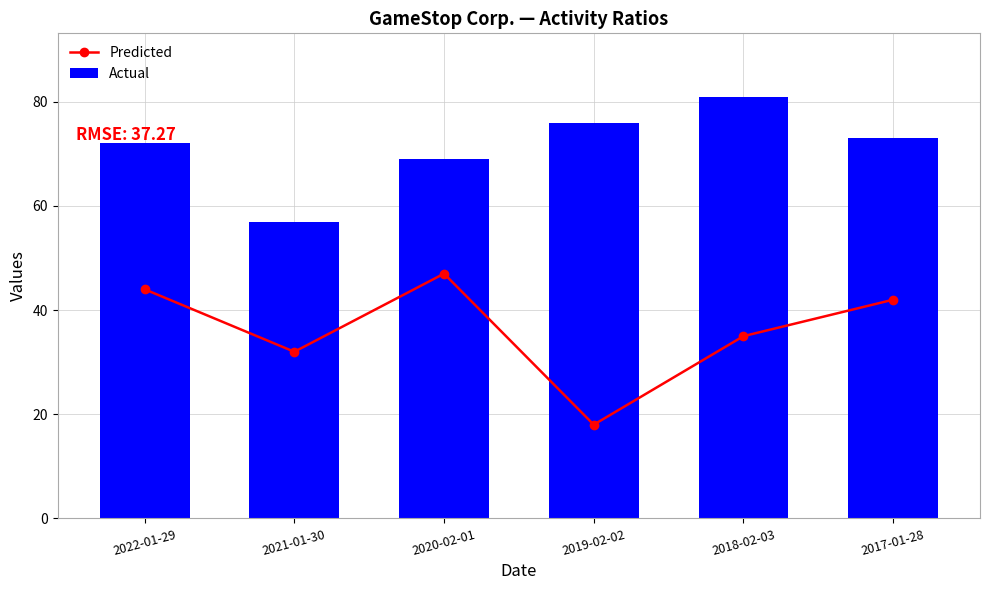

What is the difference between the Predicted values at 2021-01-30 and 2019-02-02?

14